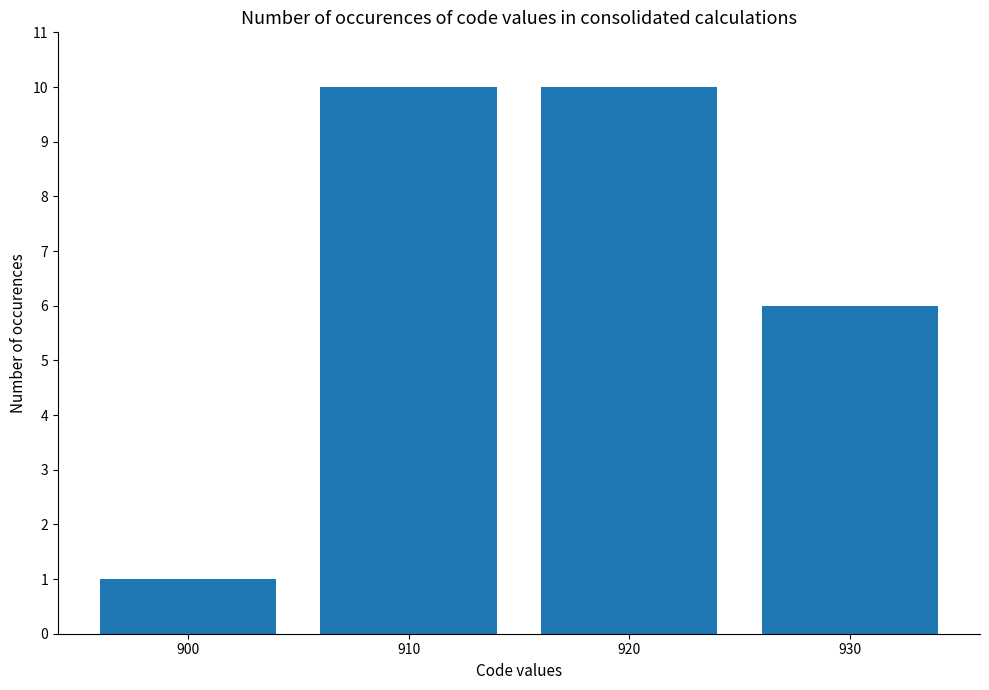

What is the average value?

7